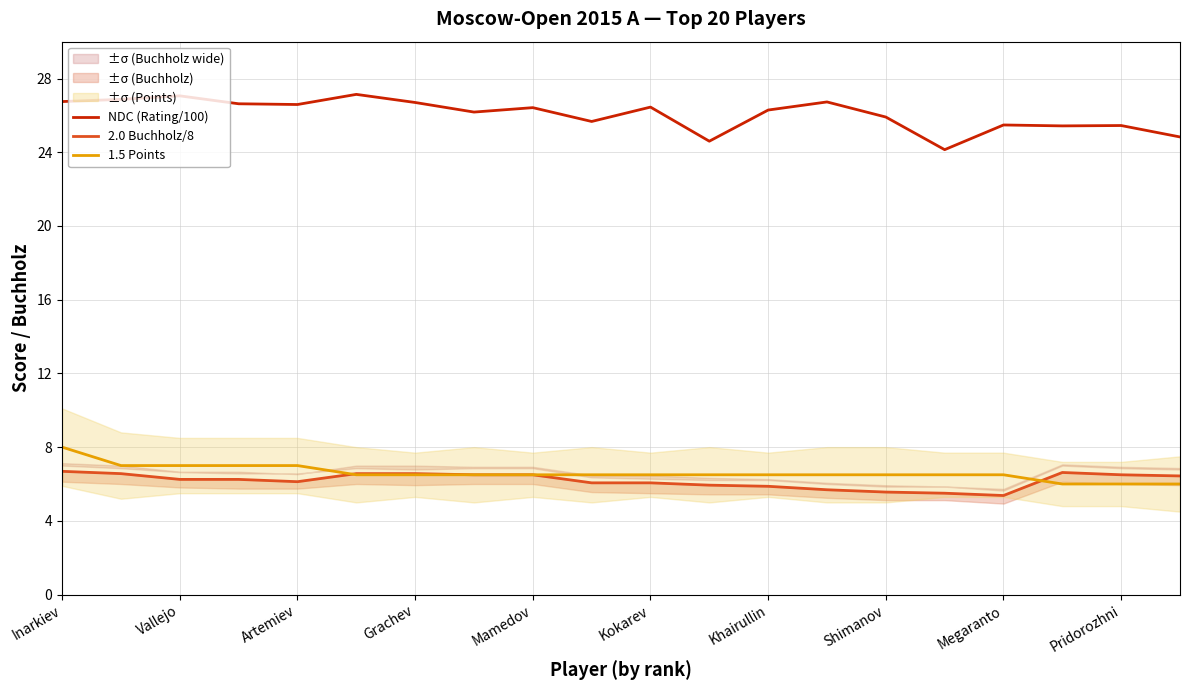

Where does the 2.0 Buchholz/8 series first go above 6?

Inarkiev